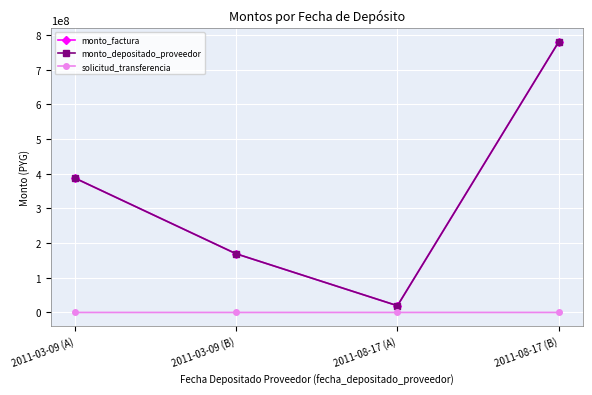

True or false: monto_factura has a value of 387573600 at 2011-03-09 (A).

True